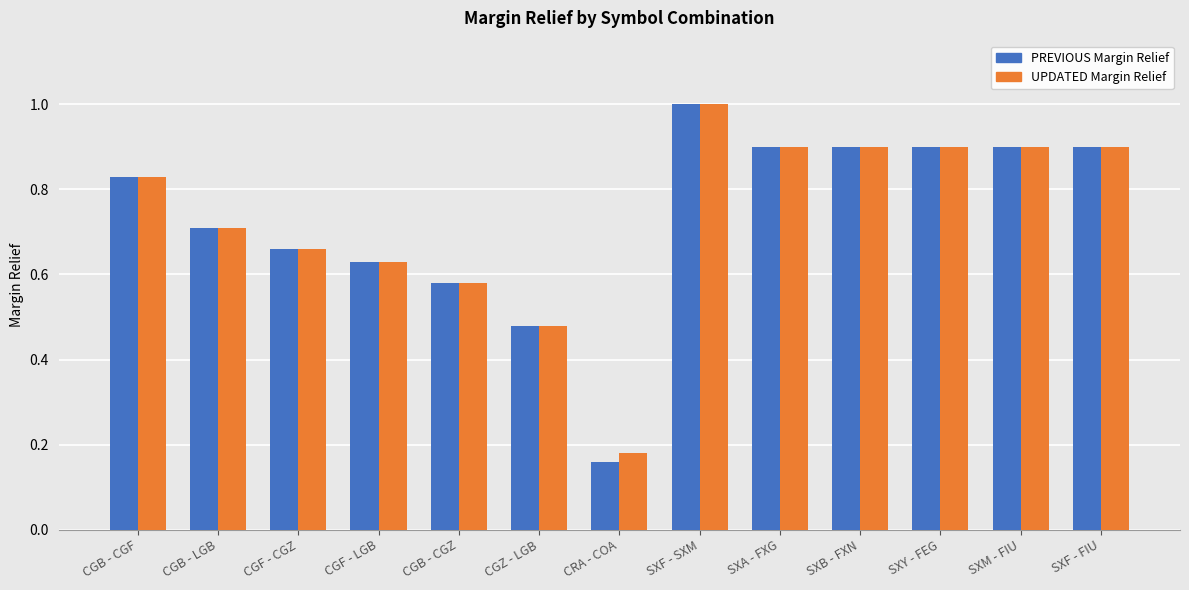

What is the label of the 8th bar from the left?

SXF - SXM